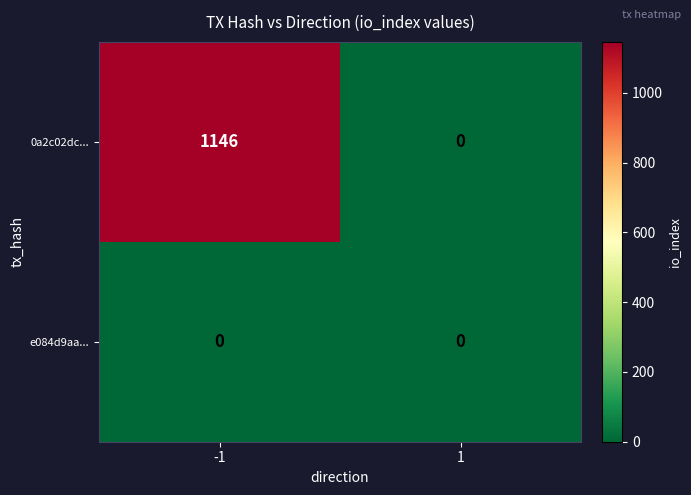

Count the number of data series in this chart.

2